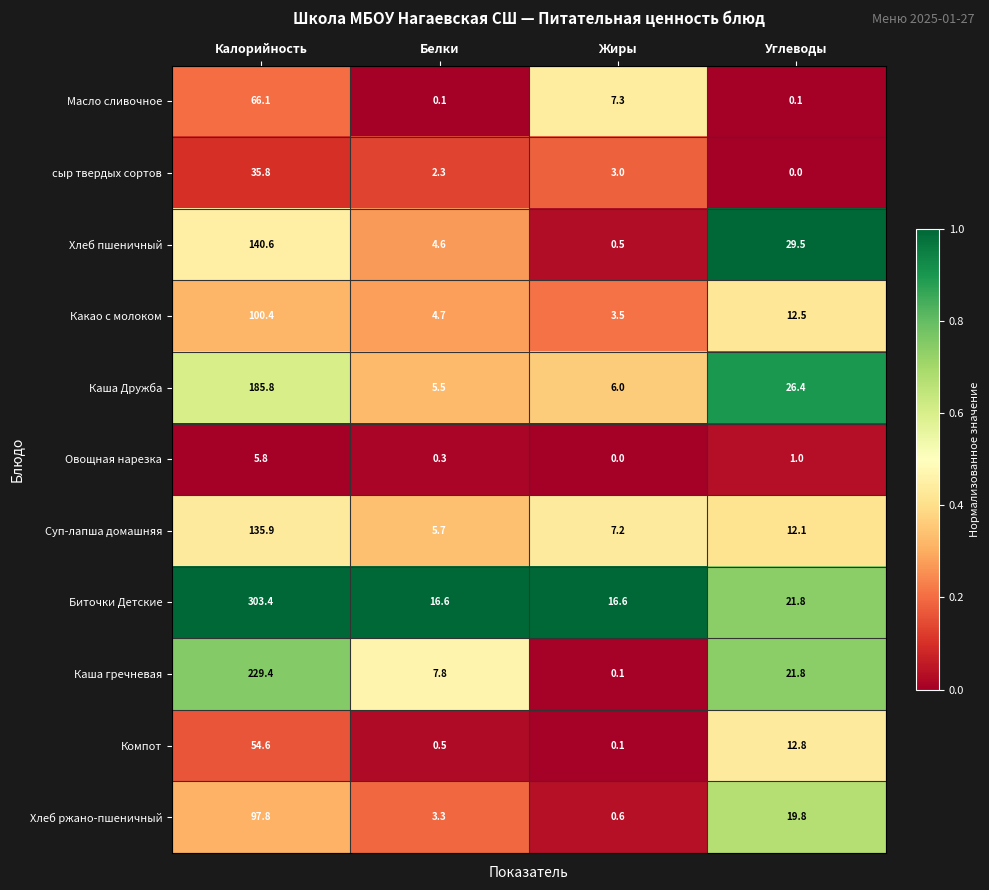

True or false: Суп-лапша домашняя has a value of 3.9 at Белки.

False